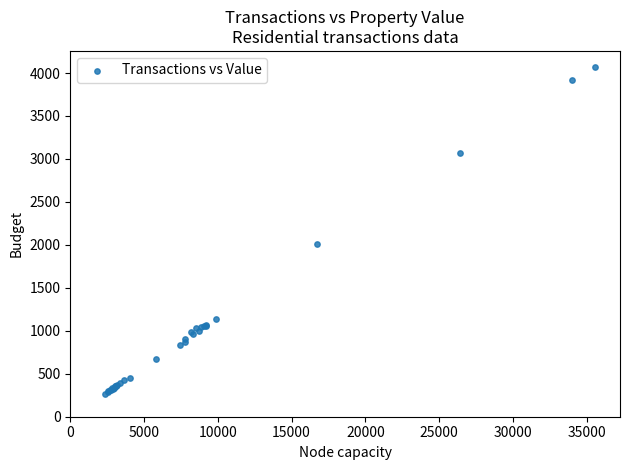

What Y value in the scatter plot is closest to 2165?

2008